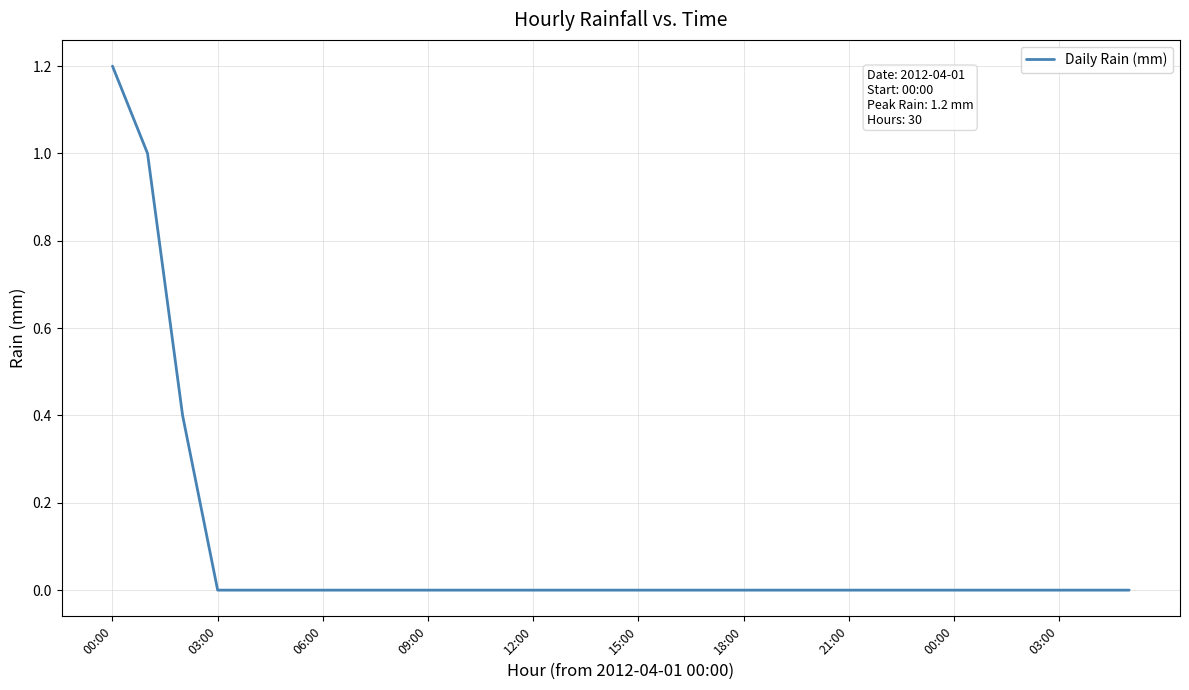

Reading left to right, transcribe all the data shown in this chart.

1.2	1.0	0.4	0.0	0.0	0.0	0.0	0.0	0.0	0.0	0.0	0.0	0.0	0.0	0.0	0.0	0.0	0.0	0.0	0.0	0.0	0.0	0.0	0.0	0.0	0.0	0.0	0.0	0.0	0.0